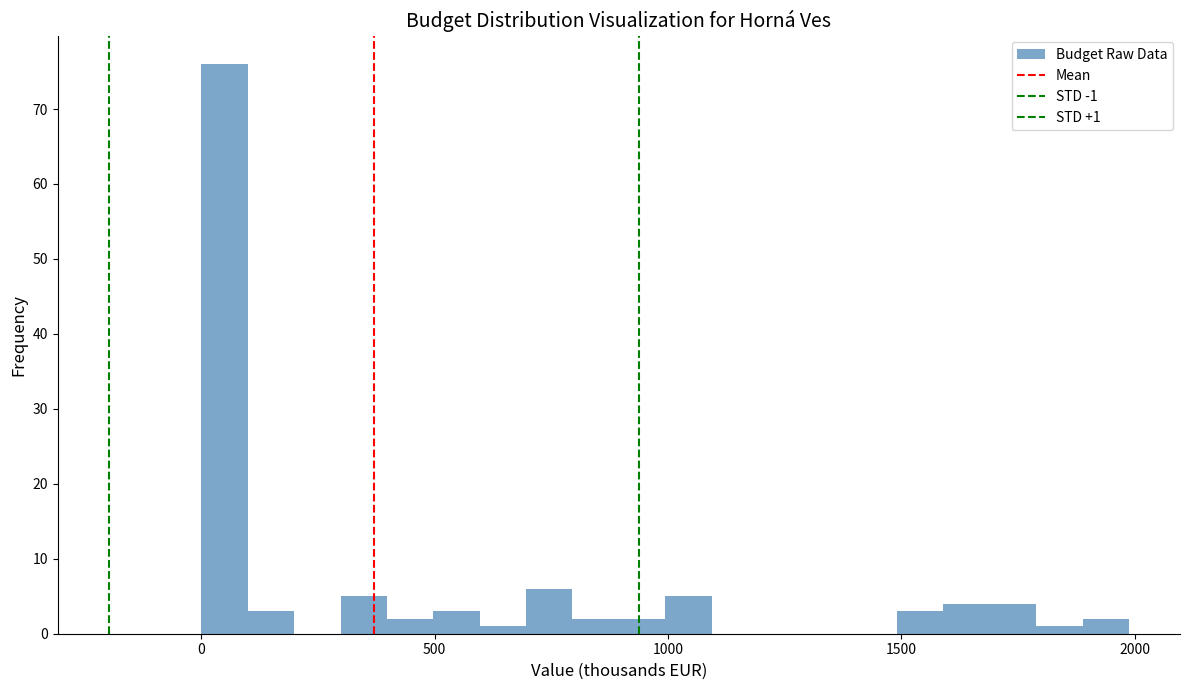

Around what value on the x-axis is the tallest bar? Give the approximate position of its centre, as read against the axis.

50